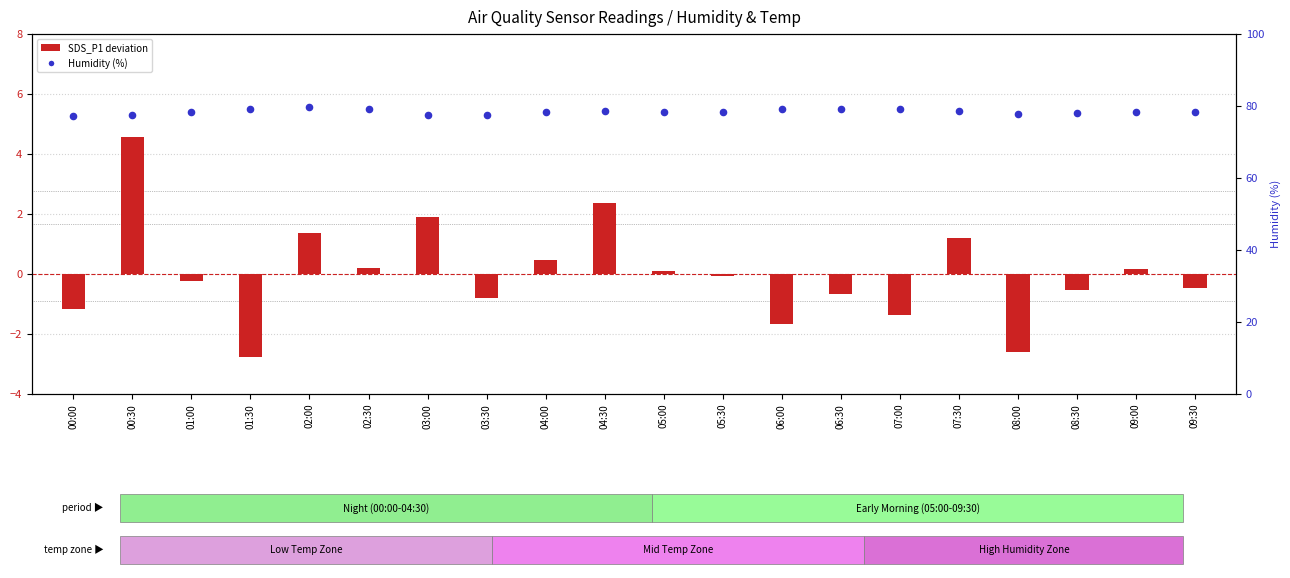

Is the value of Humidity % at 01:30 greater than the value of SDS_P1 deviation at 06:00?

Yes